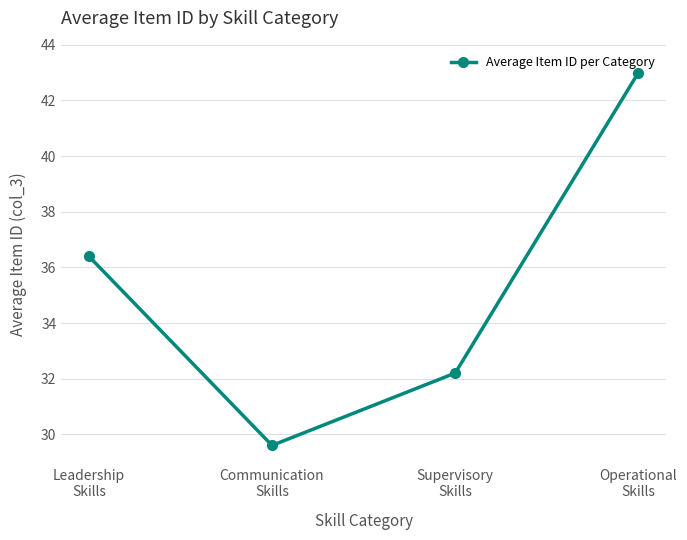

What position from the right is Supervisory
Skills?

2